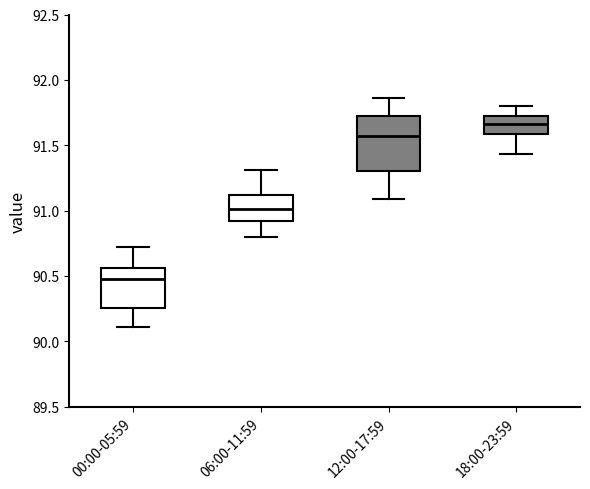

Where does the lower whisker of the box for 18:00-23:59 end on the y-axis? The values are not printed on the chart, so give them approximately, as read against the axis.

91.45